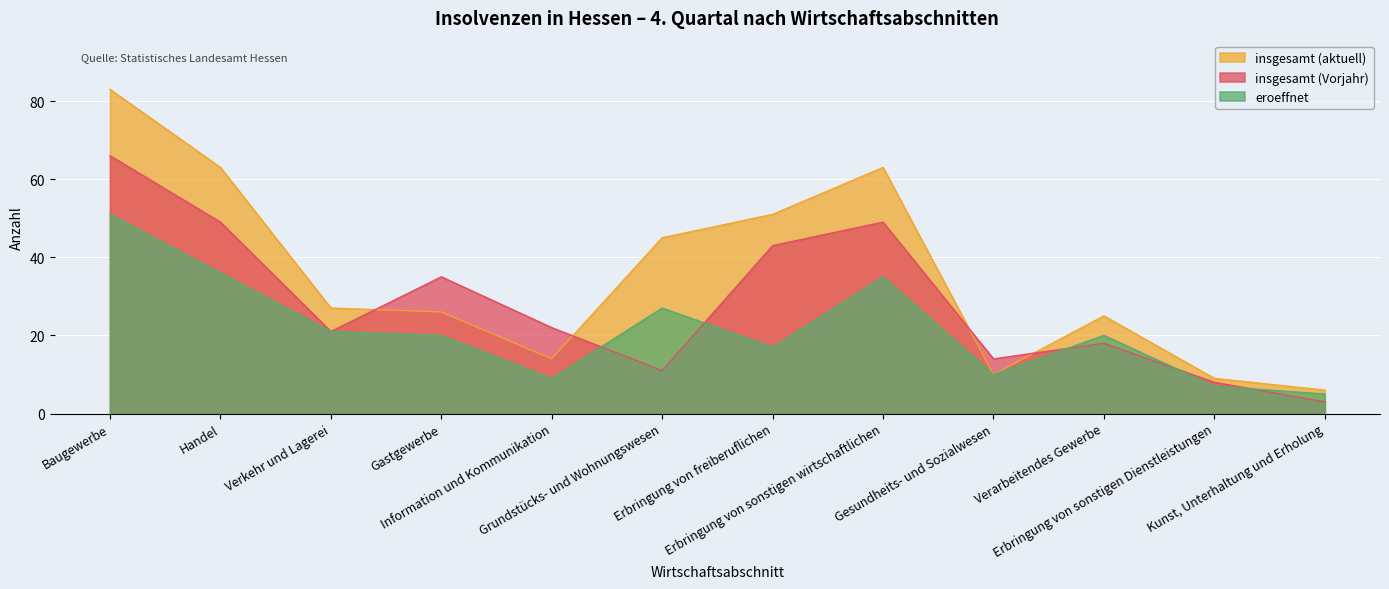

What is the minimum value shown in the chart?

3